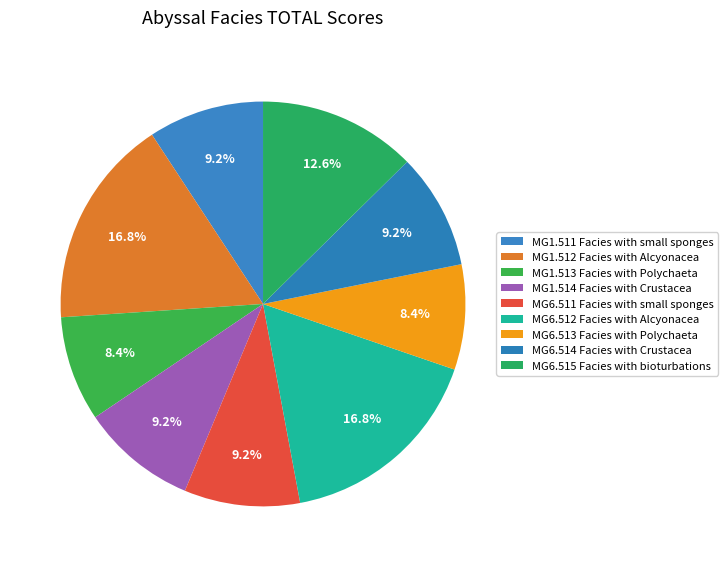

How many slices are in this pie chart?

9